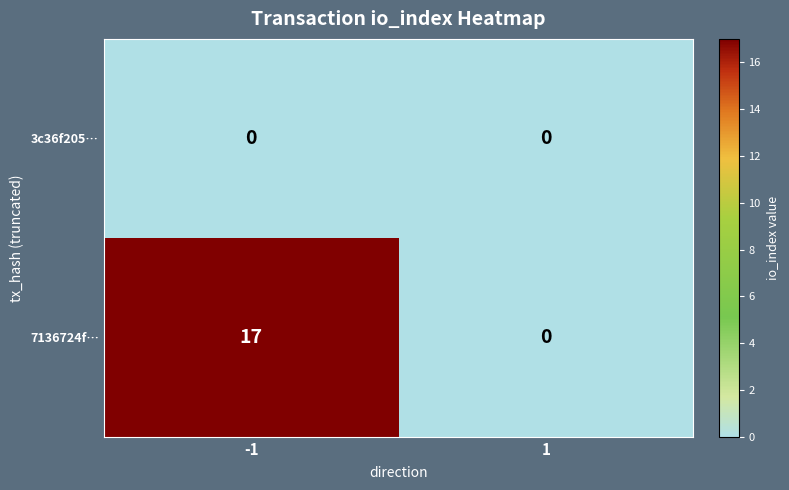

Between -1 and 1, which series saw the biggest shift?

7136724f…